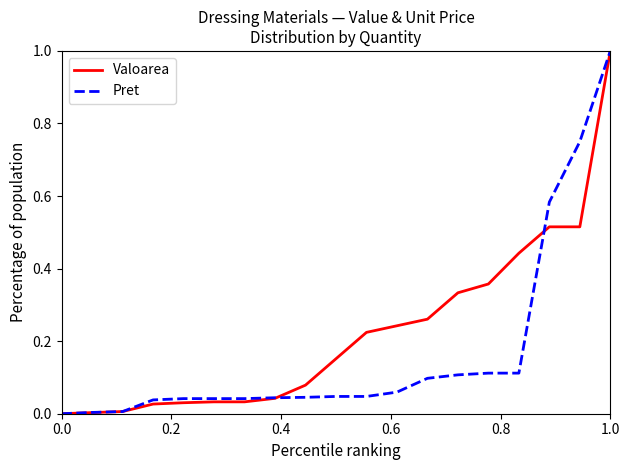

Rank the series by their average value, from highest to lowest.

Valoarea, Pret